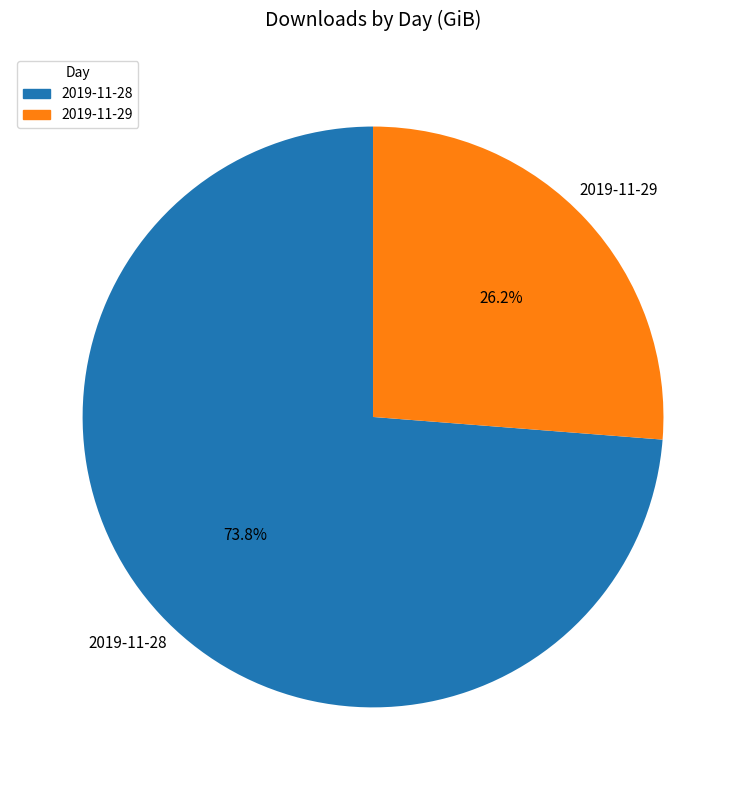

To the nearest percent, what is the difference between the largest and smallest slice percentages?

48%